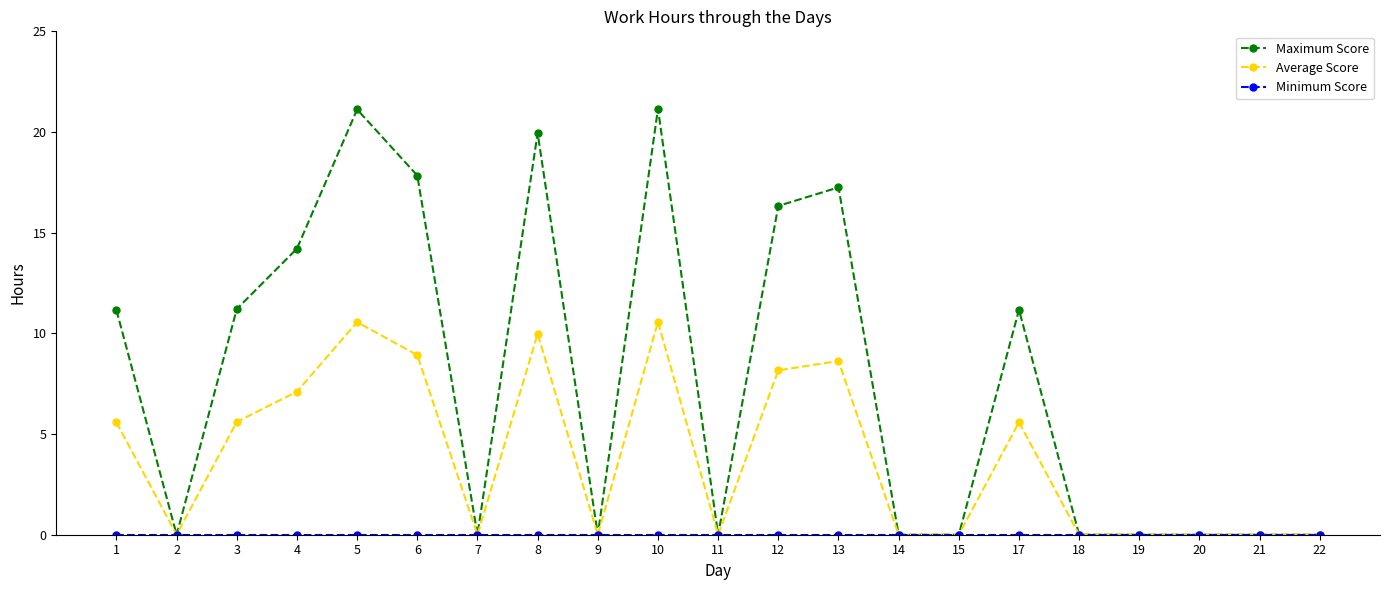

Which series has the largest total across all categories?

Maximum Score